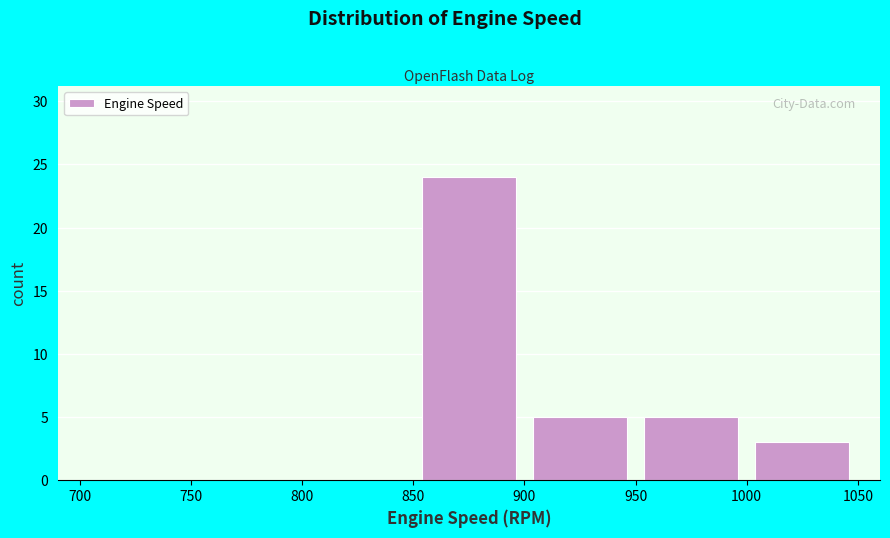

Reading left to right, list every bar in this chart as the range it spans on the x-axis followed by its height. The values are not printed on the chart, so give them approximately, as read against the axis.

700 to 750: 0
750 to 800: 0
800 to 850: 0
850 to 900: 24
900 to 950: 5
950 to 1000: 5
1000 to 1050: 3